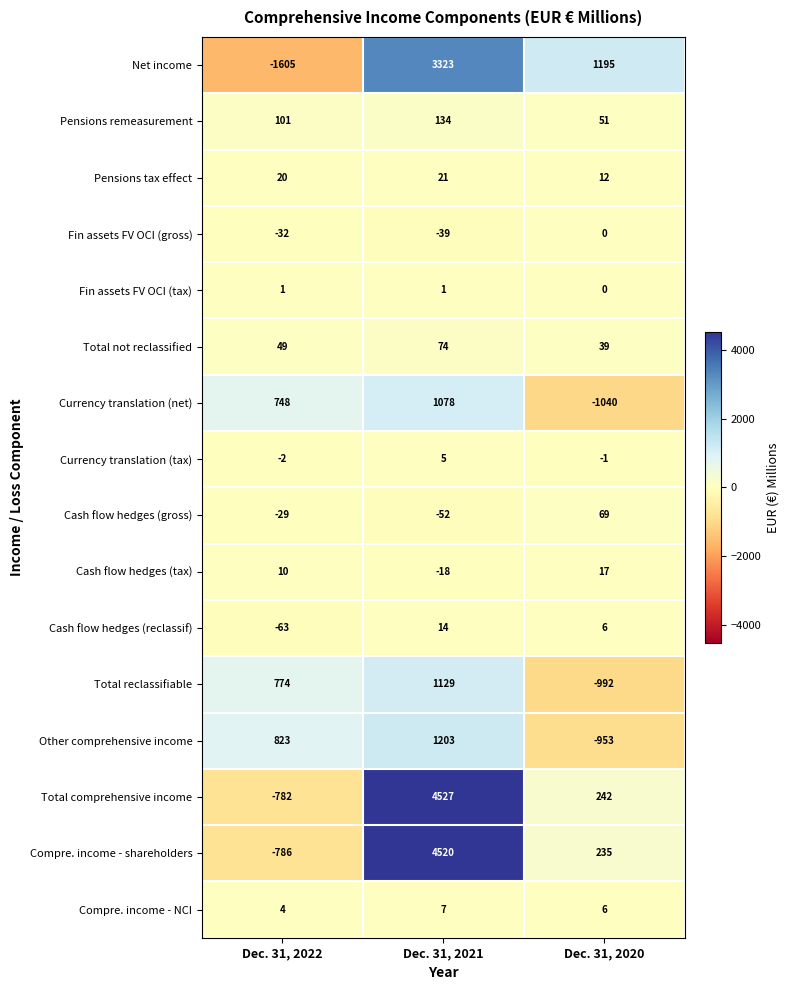

Count the number of categories in the chart.

3